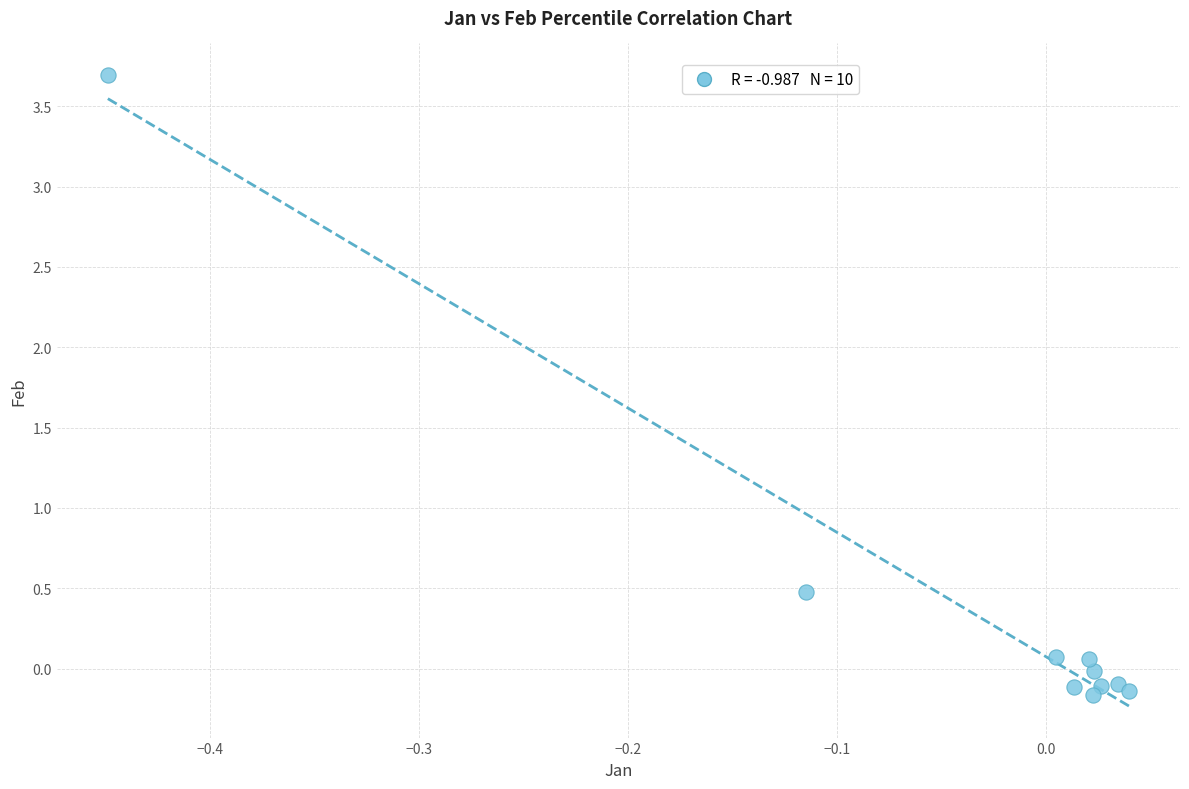

What Y value in the scatter plot is closest to 1?

0.5